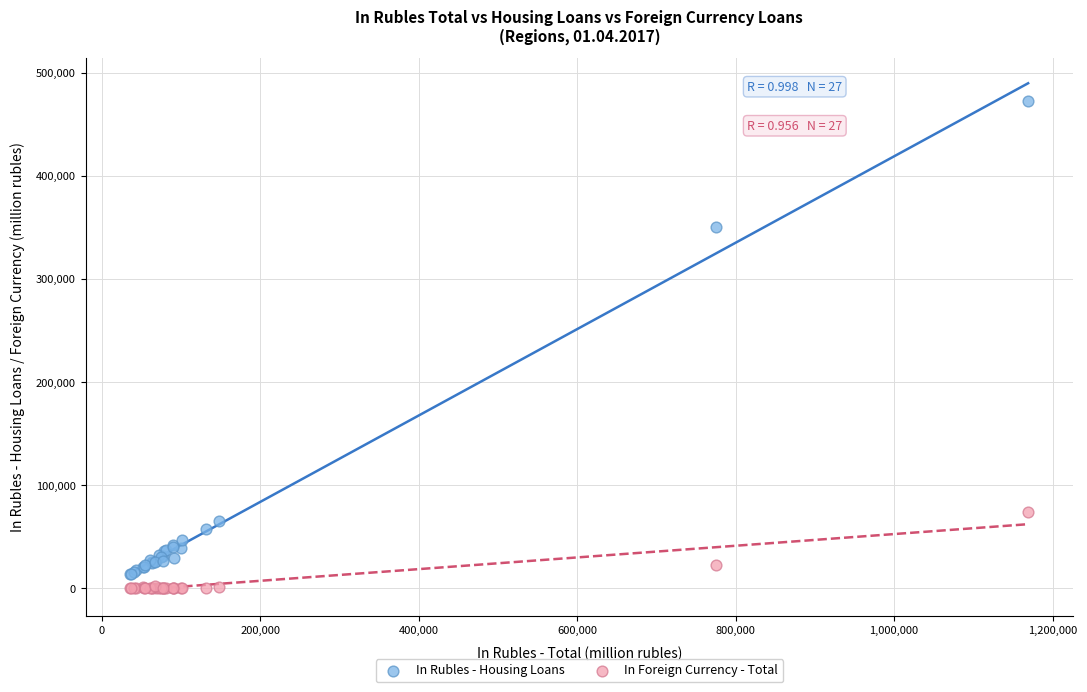

Which series has the largest Y range (max minus min)?

In Rubles - Housing Loans